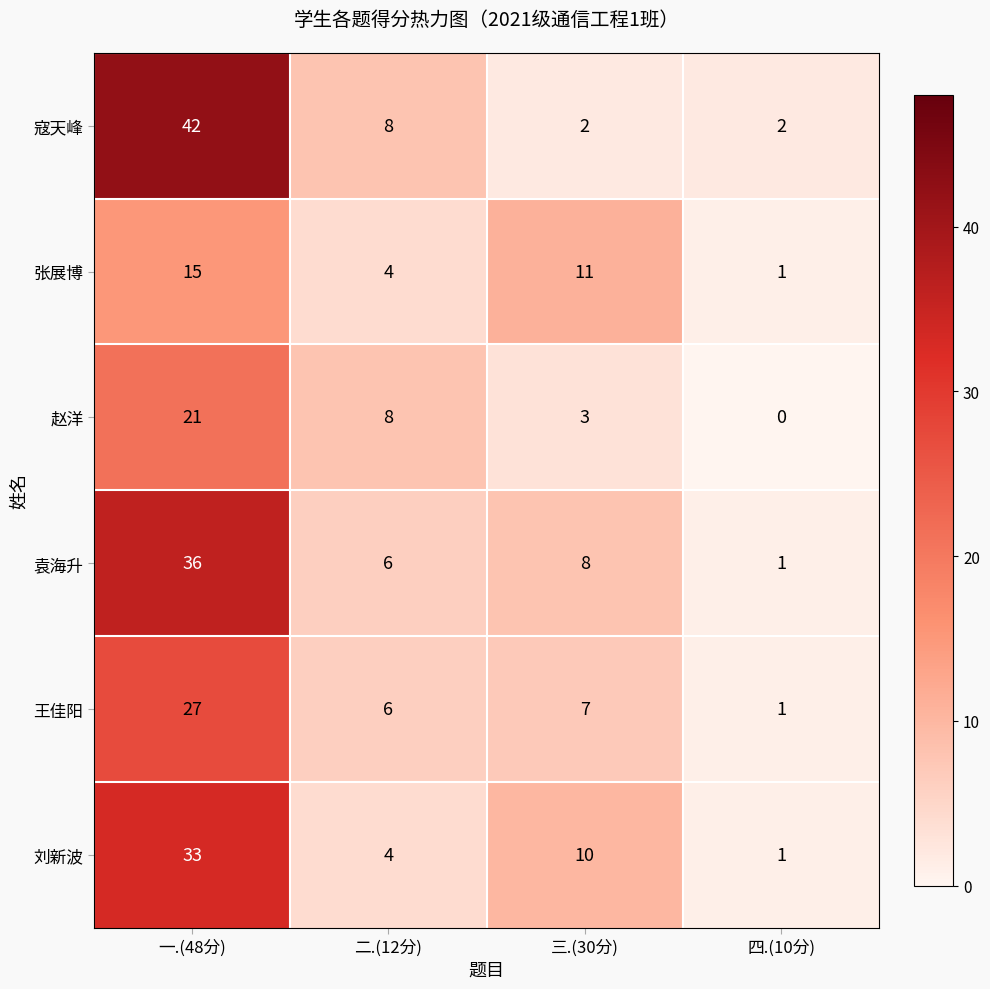

Is it true that 袁海升 equals 25 at 一.(48分)?

False